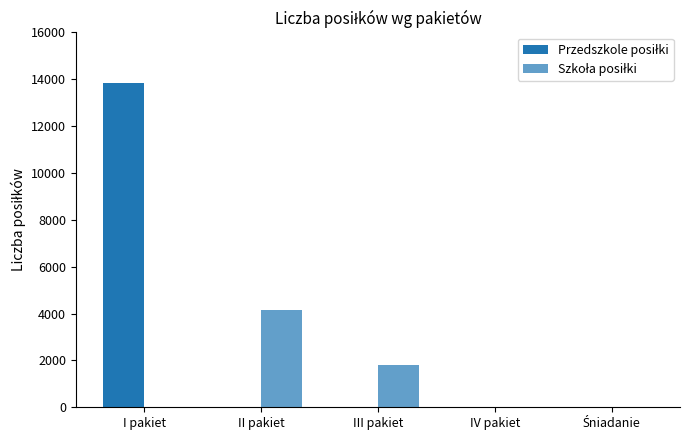

How many groups of bars are there?

5